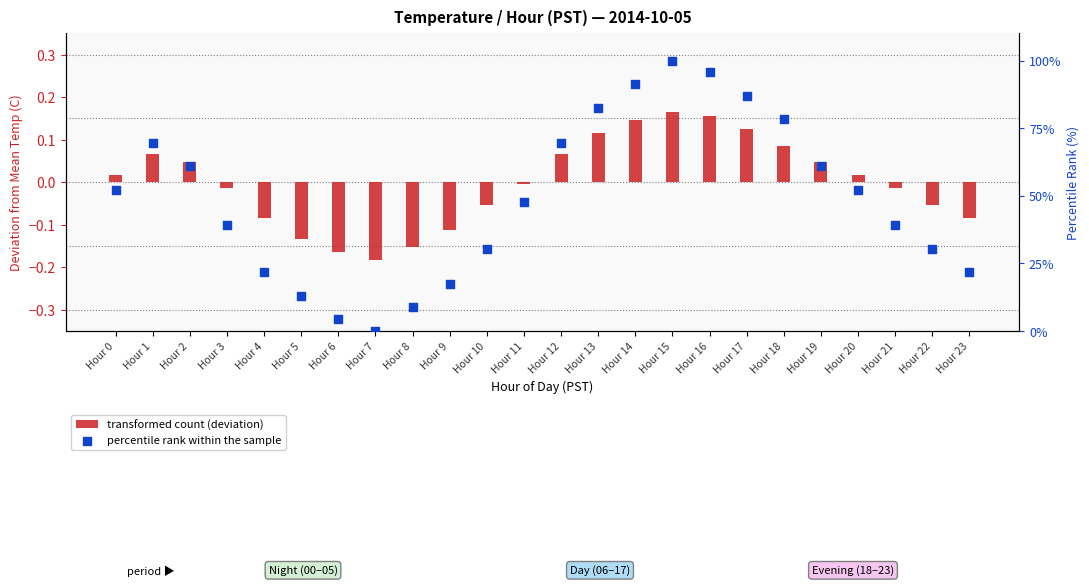

Which series contains the highest Y value?

percentile rank within the sample